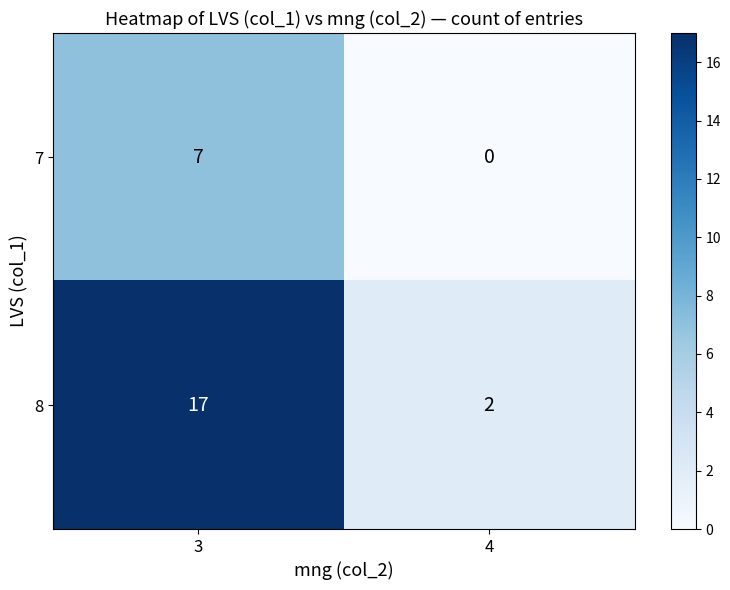

How many series are shown in this chart?

2